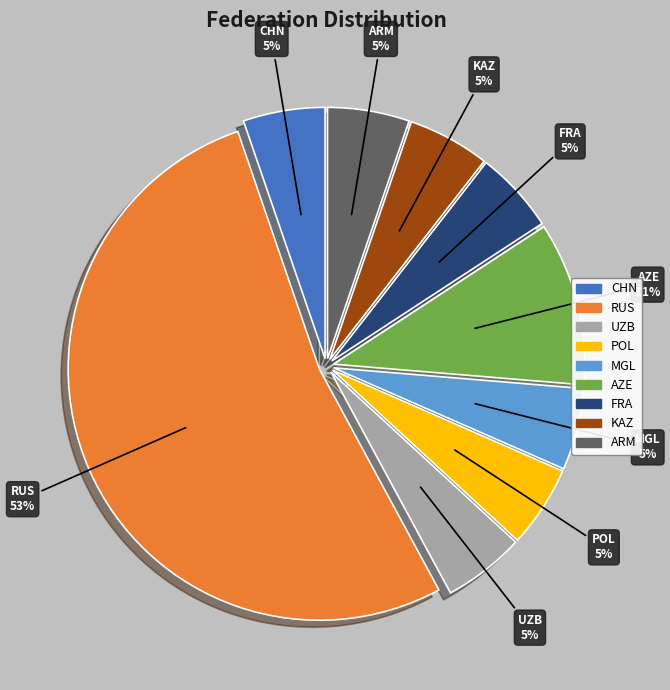

How many segments does this pie chart have?

9